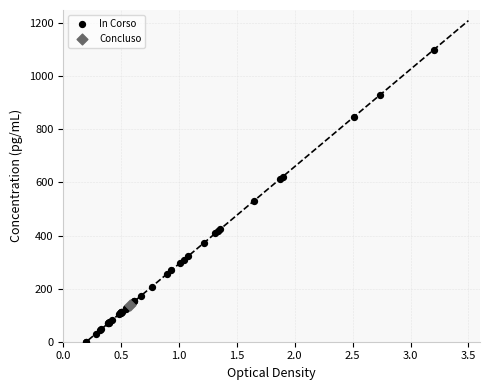

What are all the series names shown in the legend?

In Corso, Concluso